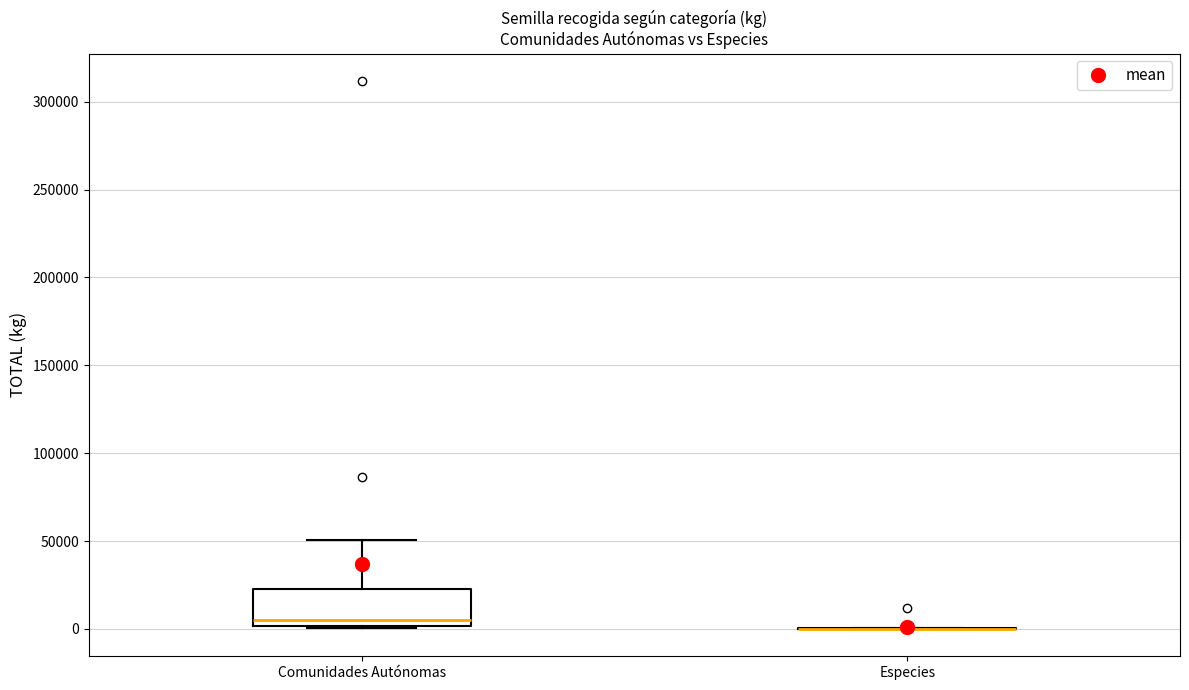

Reading left to right, read every box against the y-axis: the position of its median line, the range the box covers, and the ends of its whiskers. The values are not printed on the chart, so give them approximately, as read against the axis.

Comunidades Autónomas: median 5000, box 0 to 20000, whiskers 0 to 50000
Especies: box collapsed to a line at 0, whiskers 0 to 0